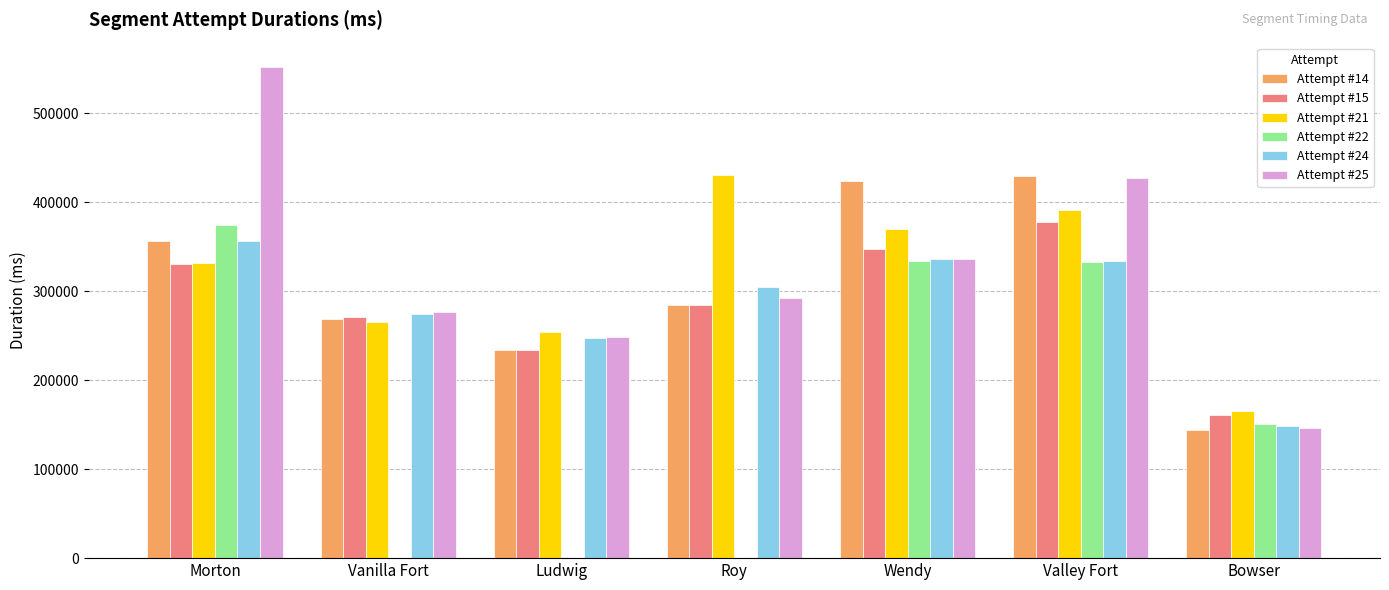

How many bars are there in each group?

6